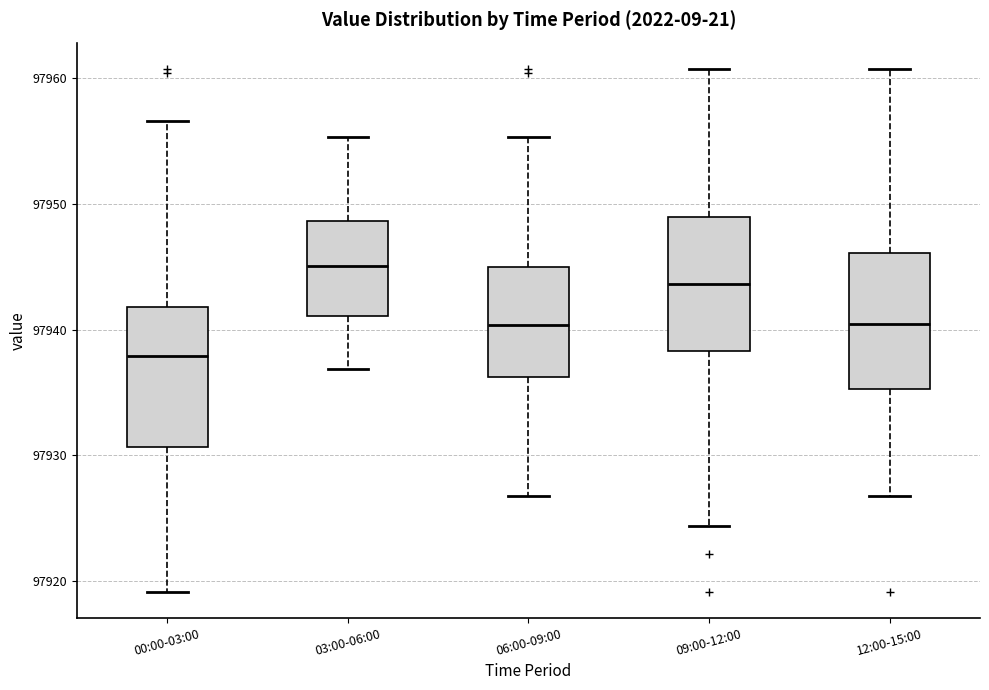

Which box has the lowest median line?

00:00-03:00